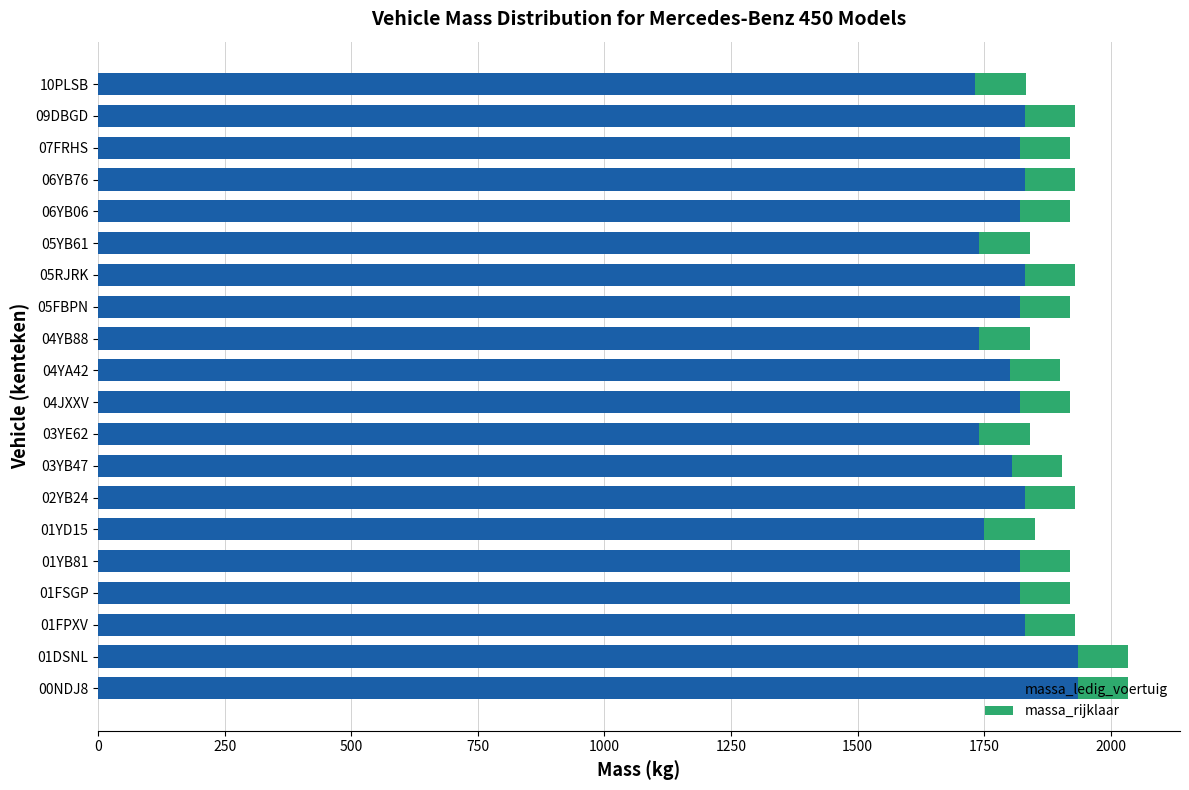

What is the sum of all massa_ledig_voertuig values?

36246